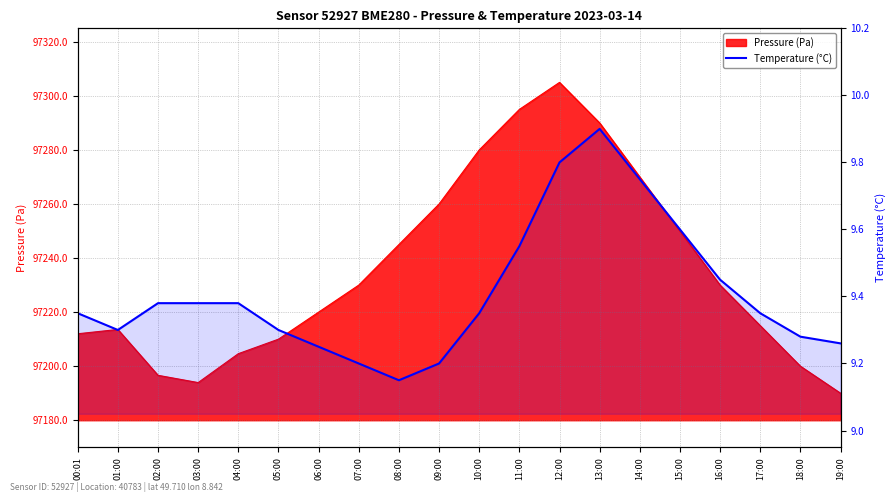

What is the value of the 6th point from the left?

9.3